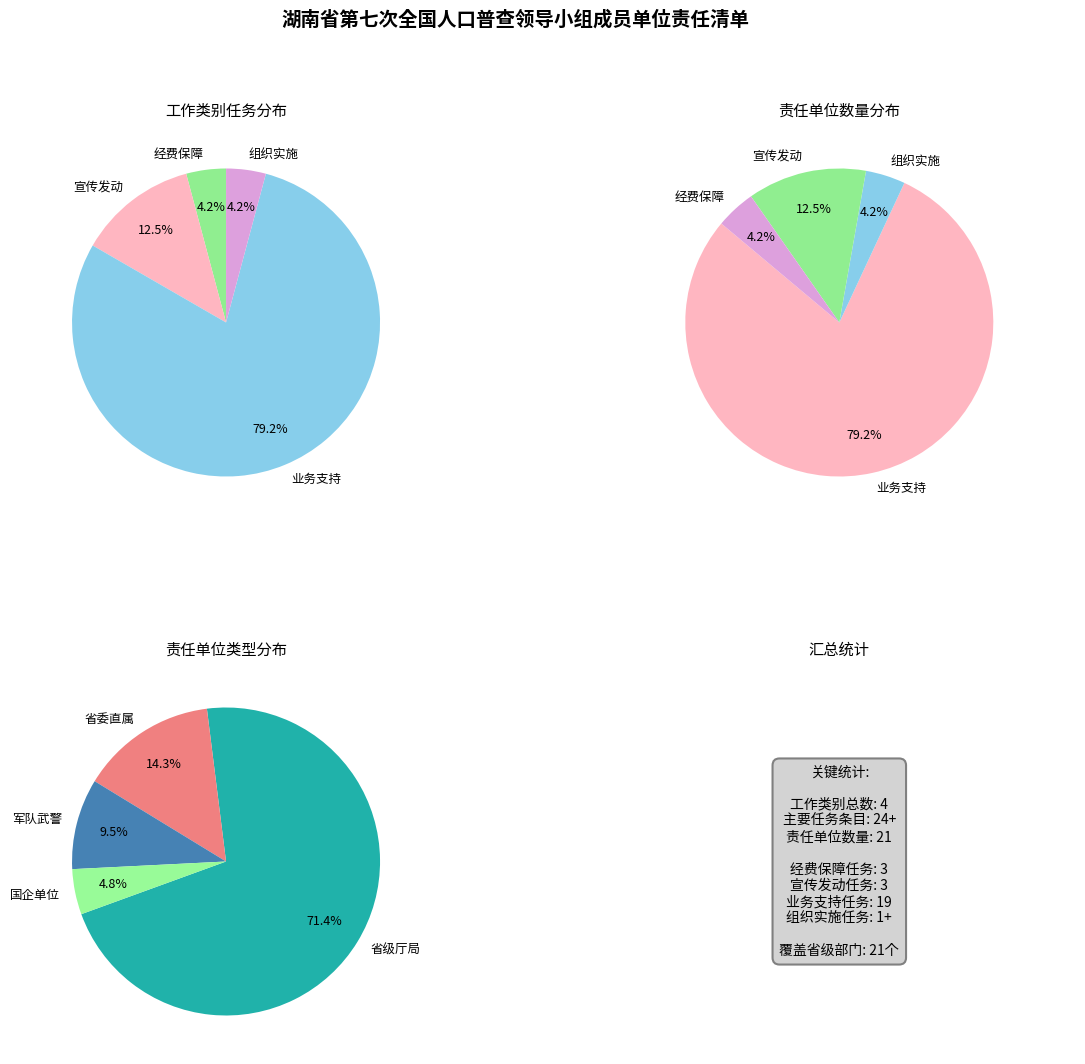

To the nearest percent, what is the combined percentage of 经费保障 and 业务支持?

83%